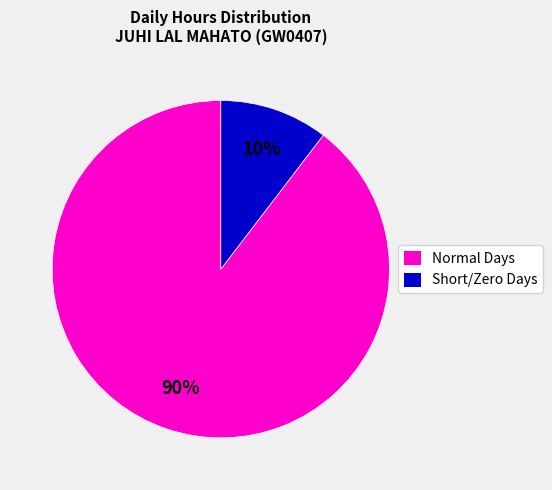

Does Normal Days account for over 50% of the chart?

Yes